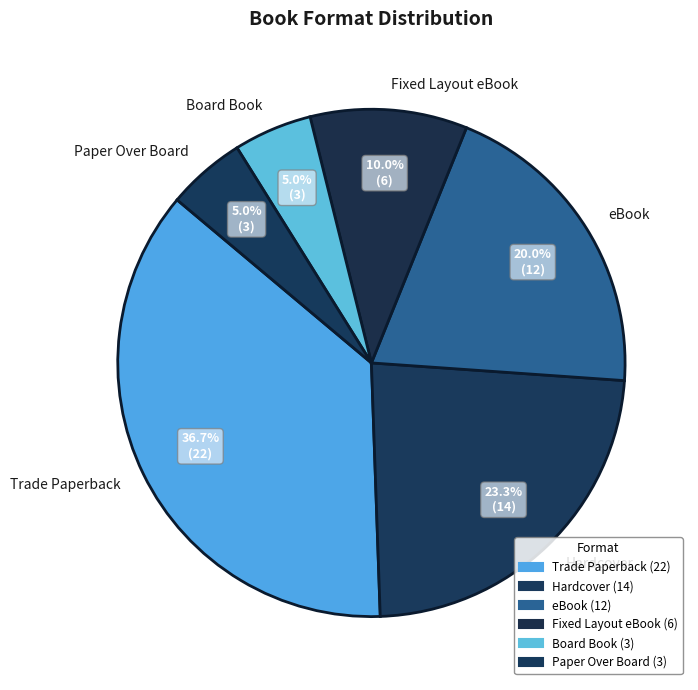

To the nearest percent, what is the average slice percentage?

17%